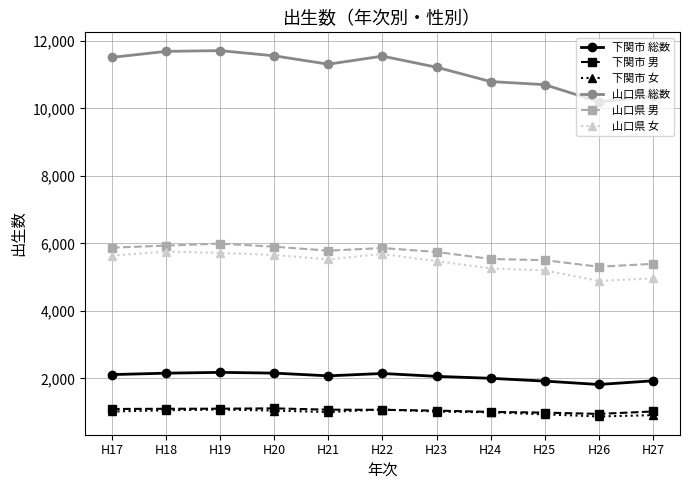

True or false: 山口県 女 and 山口県 総数 cross at least once.

False